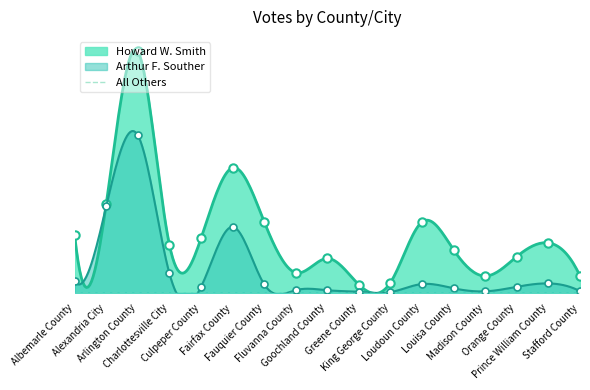

Between Fauquier County and Orange County, which is larger?

Fauquier County